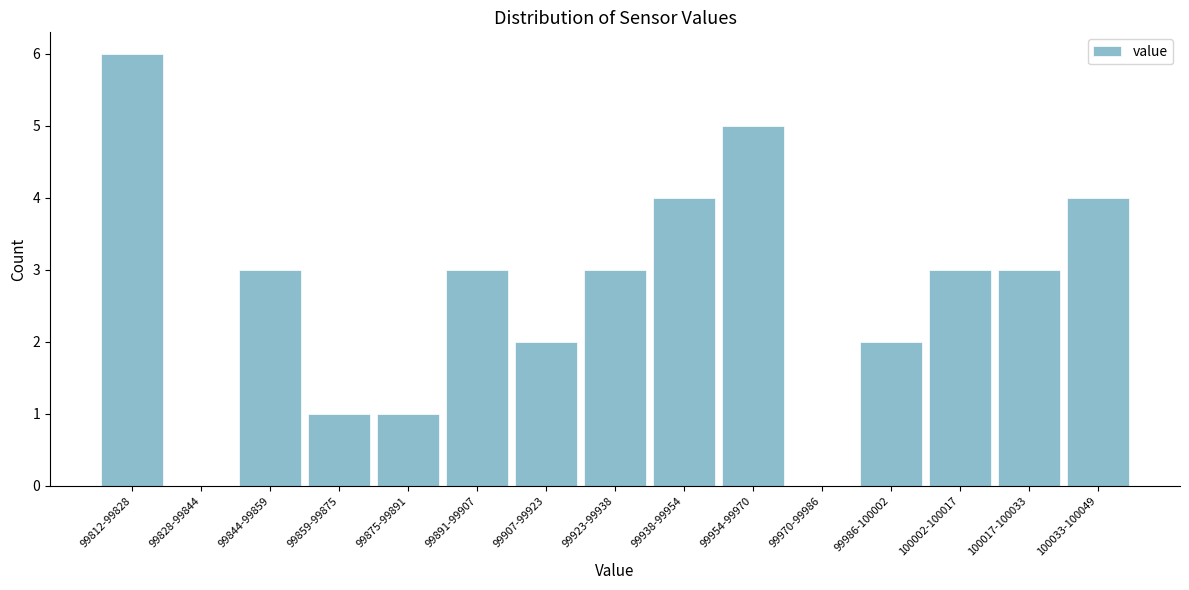

Reading right to left, transcribe all the data shown in this chart.

100033-100049=4	100017-100033=3	100002-100017=3	99986-100002=2	99970-99986=0	99954-99970=5	99938-99954=4	99923-99938=3	99907-99923=2	99891-99907=3	99875-99891=1	99859-99875=1	99844-99859=3	99828-99844=0	99812-99828=6